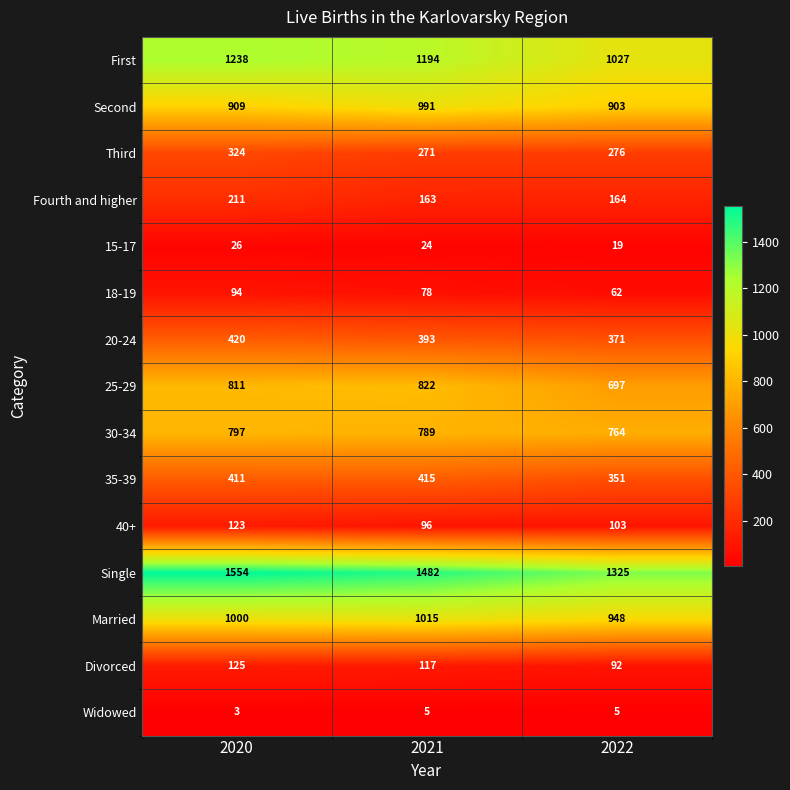

What is the difference between the highest and lowest values at 2020?

1551